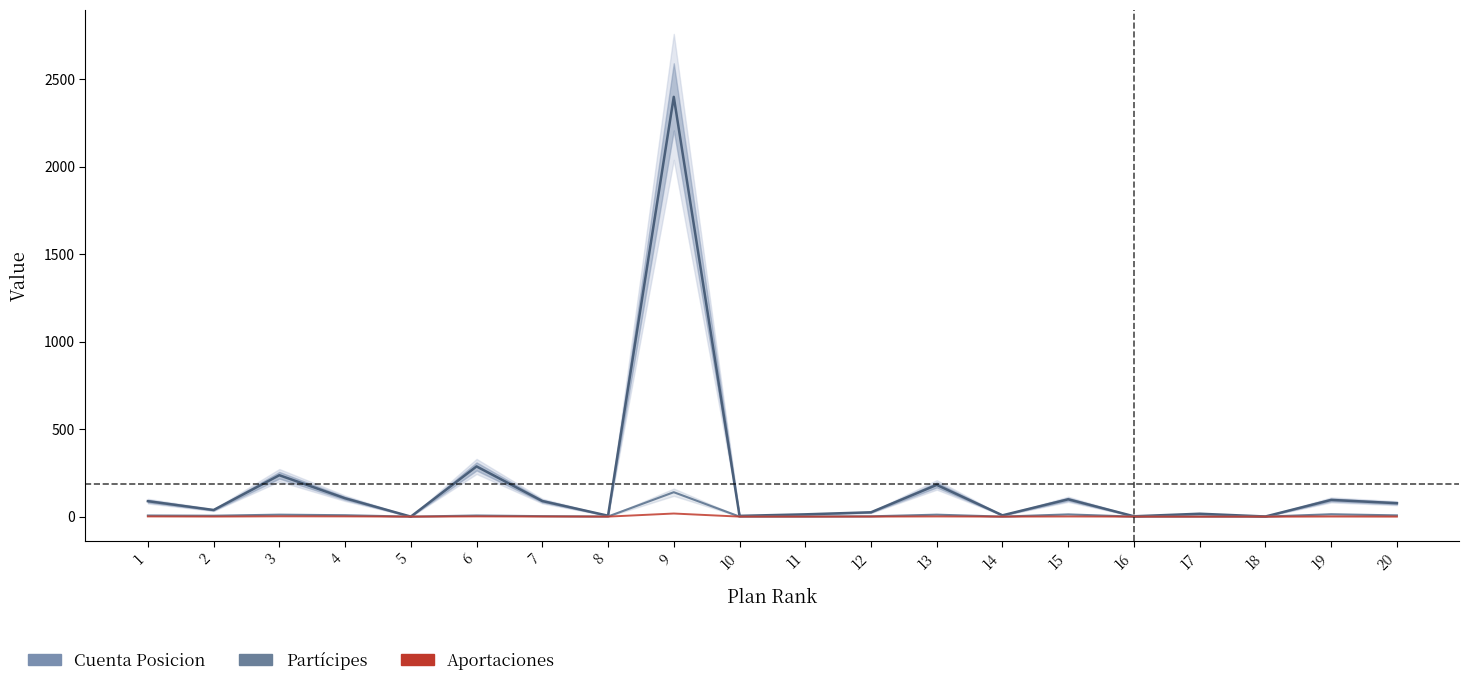

The value of Aportaciones at 15 is 0.8. True or false?

True